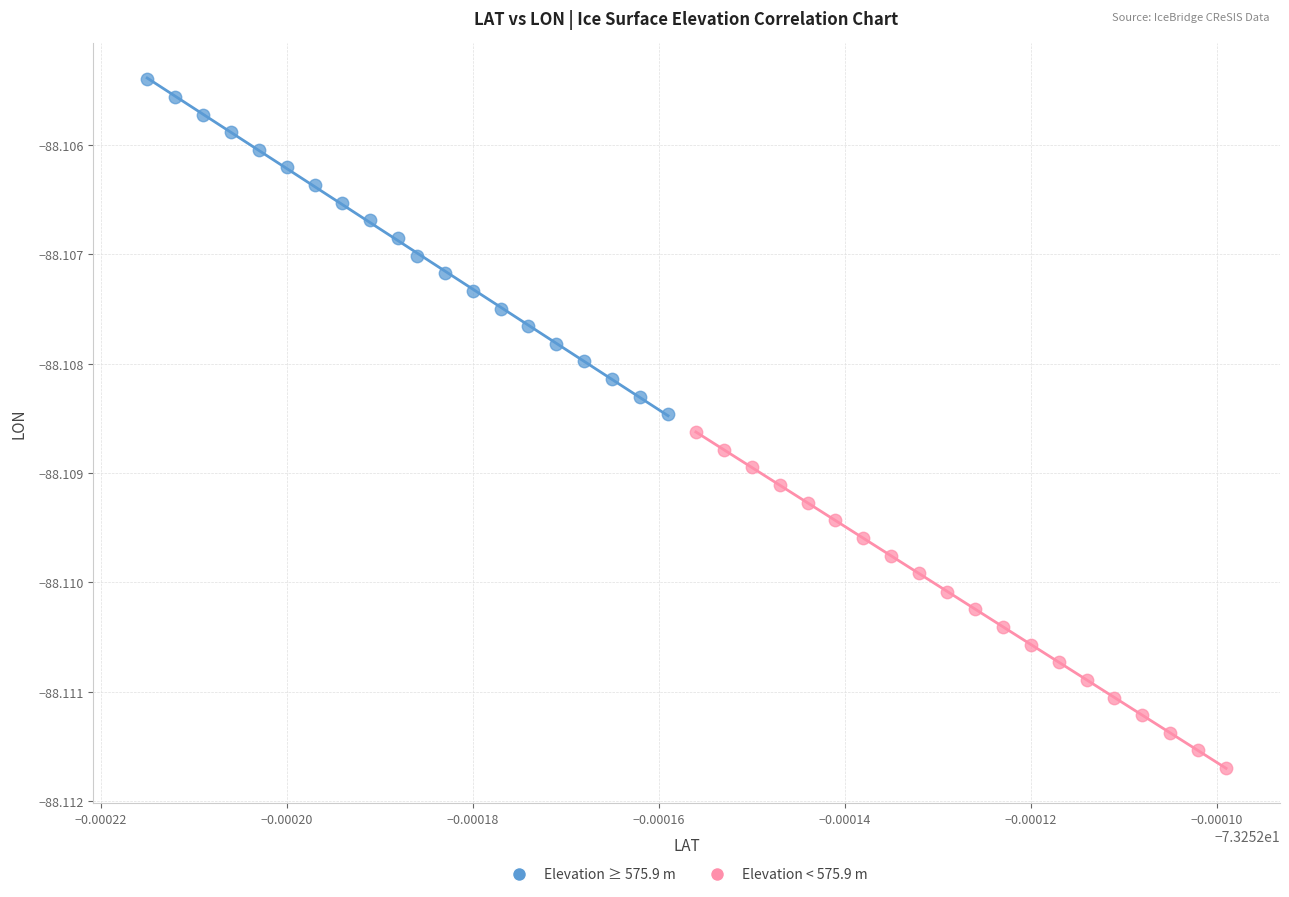

Which series has the widest spread of Y values?

Elevation < 575.9 m